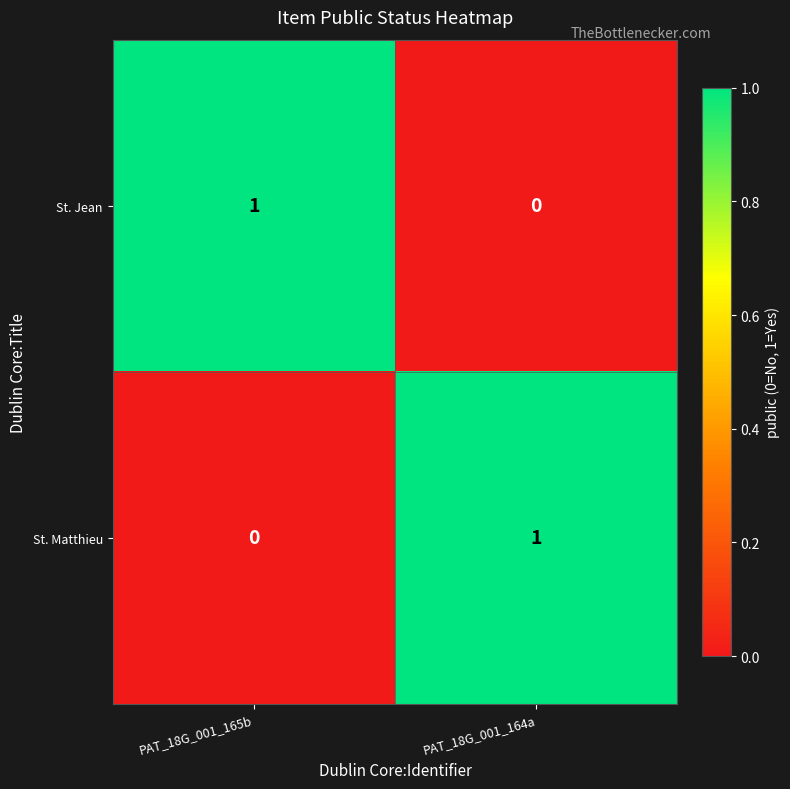

Where is St. Jean nearest to the value 0?

PAT_18G_001_164a